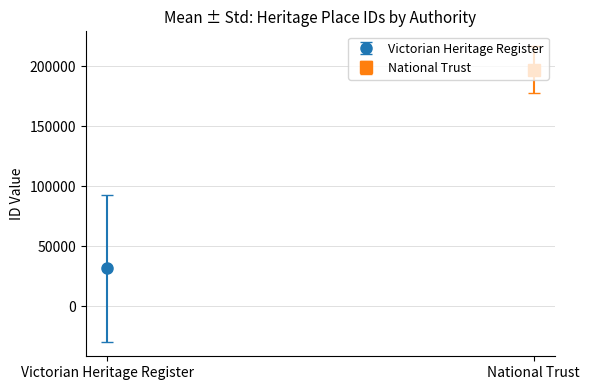

What is the difference between the second highest and minimum values?

196196